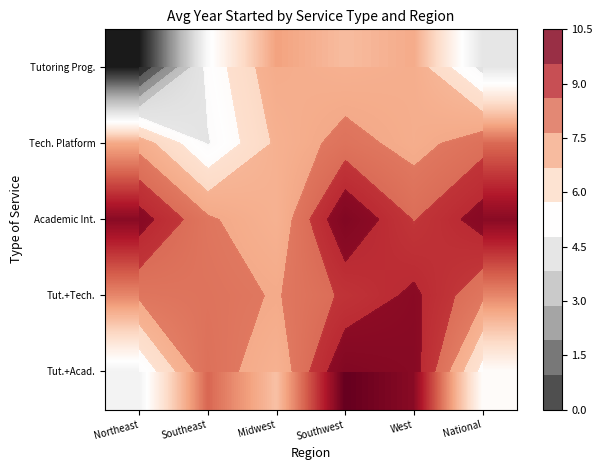

At how many categories does at least one series exceed 4?

6